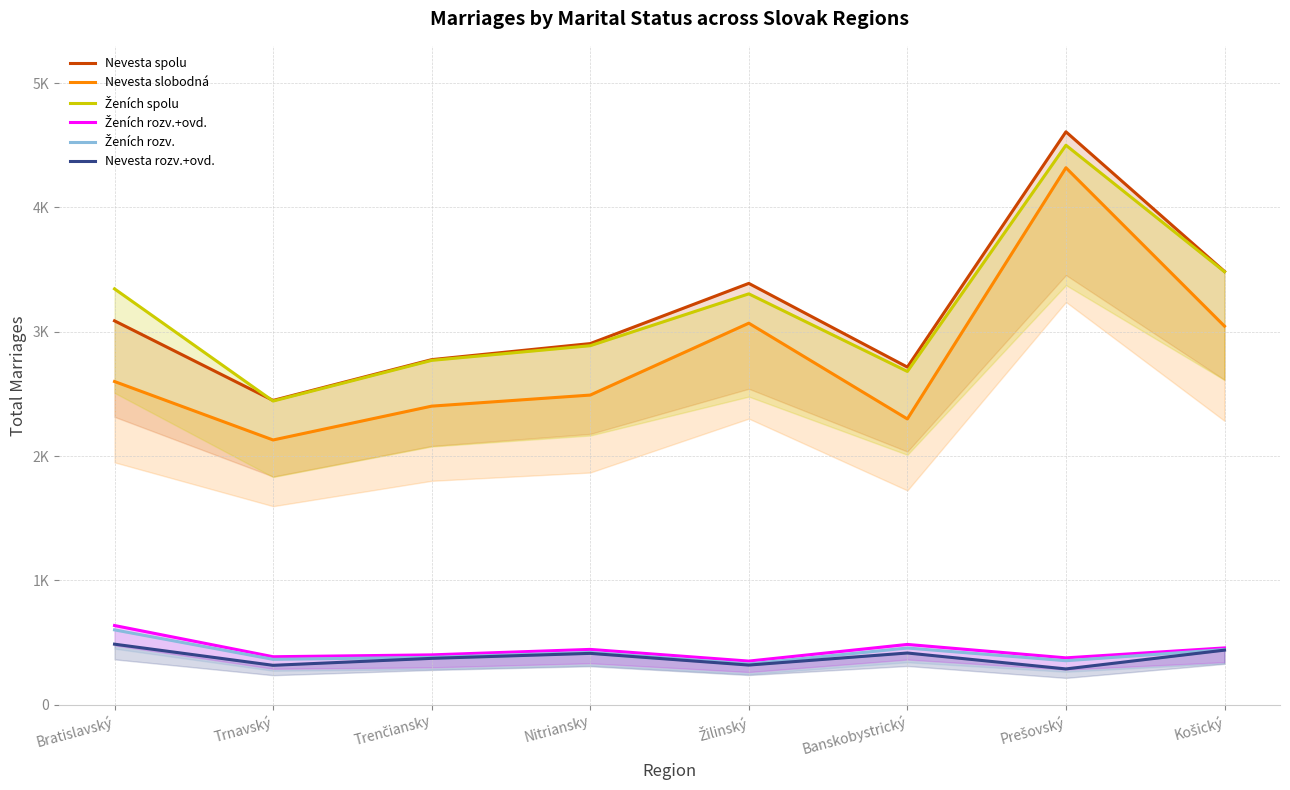

True or false: Ženích rozv.+ovd. and Nevesta rozv.+ovd. cross at least once.

False